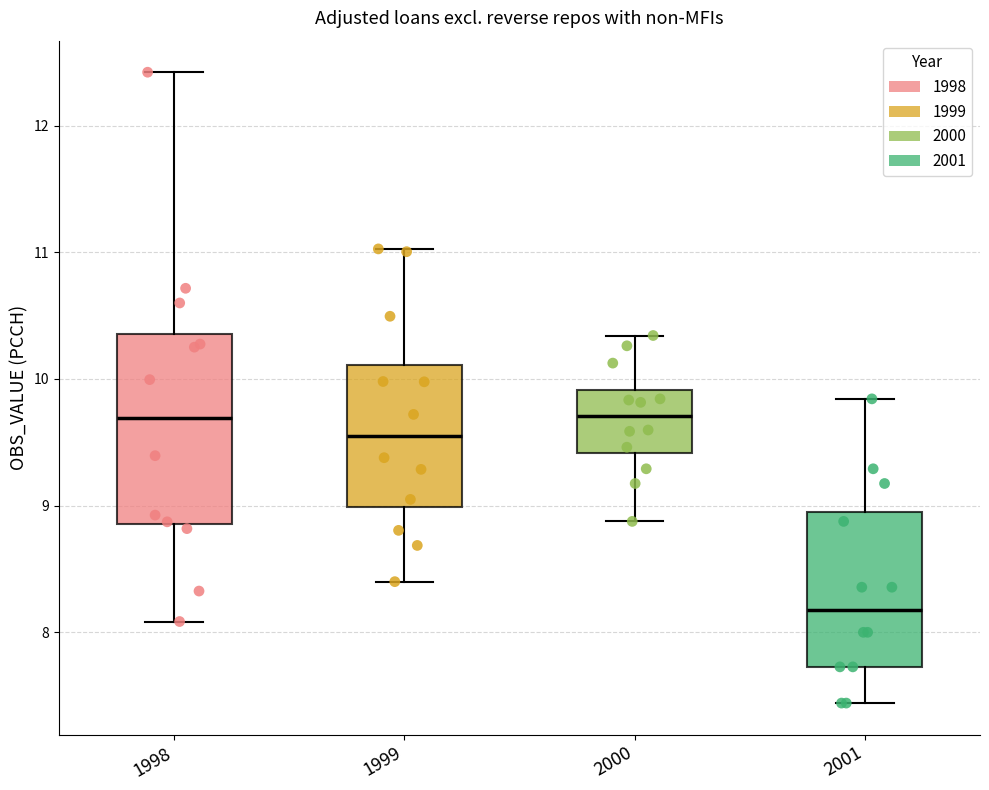

Reading left to right, read every box against the y-axis: the position of its median line, the range the box covers, and the ends of its whiskers. The values are not printed on the chart, so give them approximately, as read against the axis.

1998: median 9.7, box 8.9 to 10.4, whiskers 8.1 to 12.4
1999: median 9.5, box 9.0 to 10.1, whiskers 8.4 to 11.0
2000: median 9.7, box 9.4 to 9.9, whiskers 8.9 to 10.3
2001: median 8.2, box 7.7 to 8.9, whiskers 7.4 to 9.8